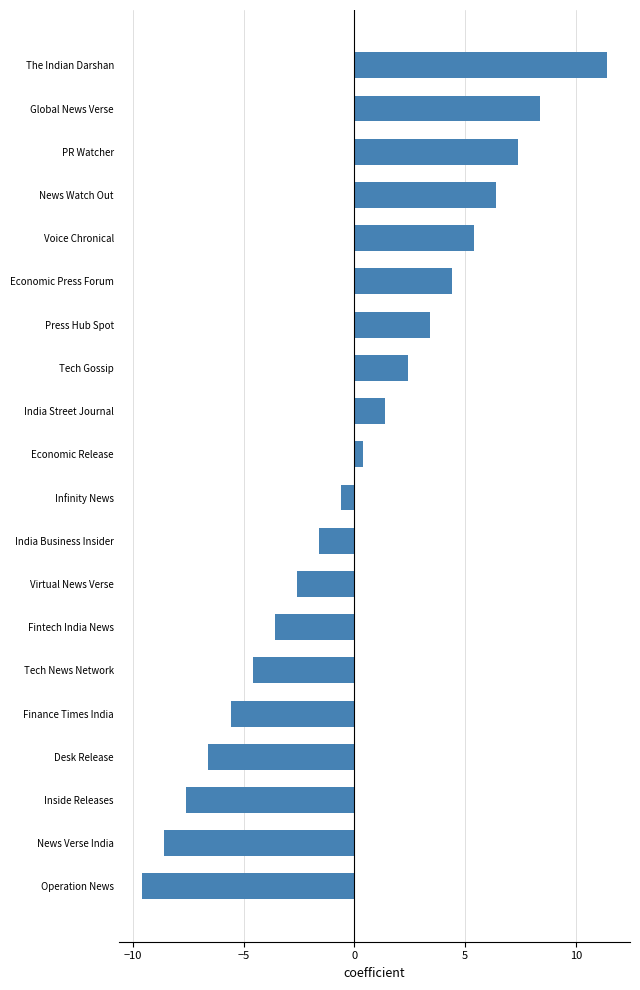

What is the minimum value shown in the chart?

-9.6